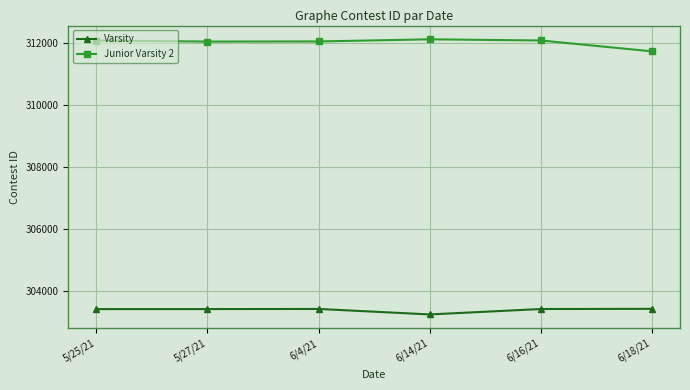

Which category has the lowest value in the Varsity series?

6/14/21